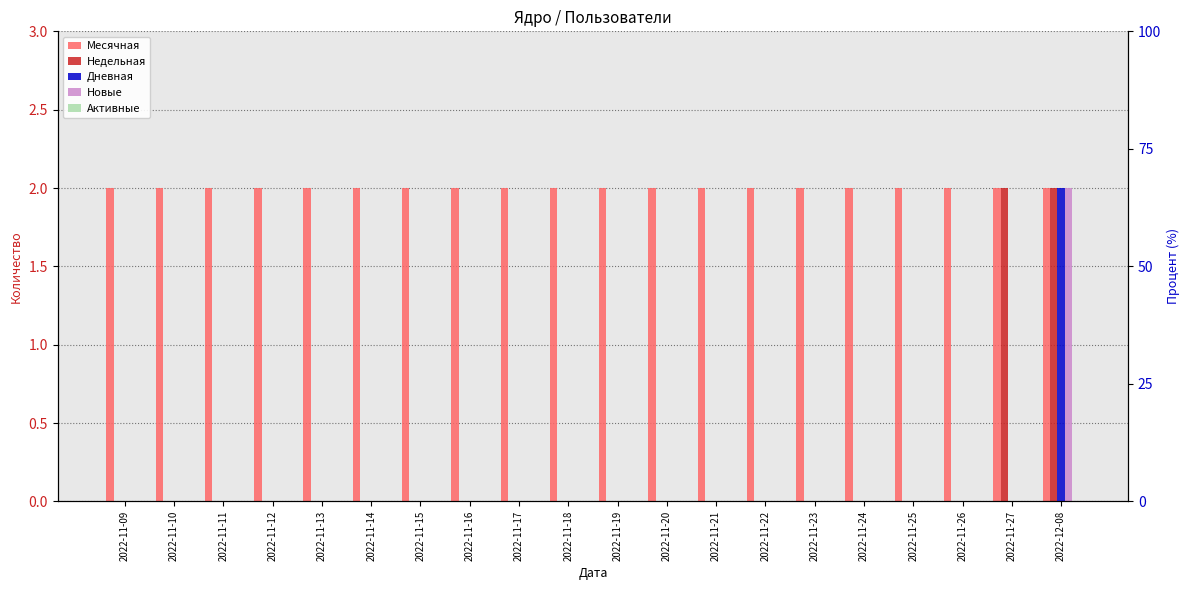

What are all the series names shown in the legend?

Месячная, Недельная, Дневная, Новые, Активные